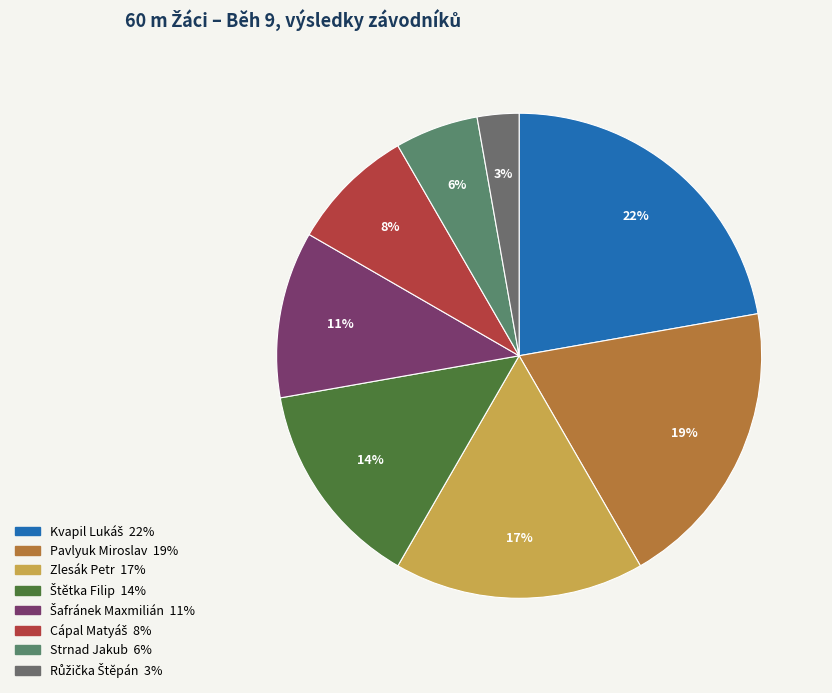

How many slices are in this pie chart?

8